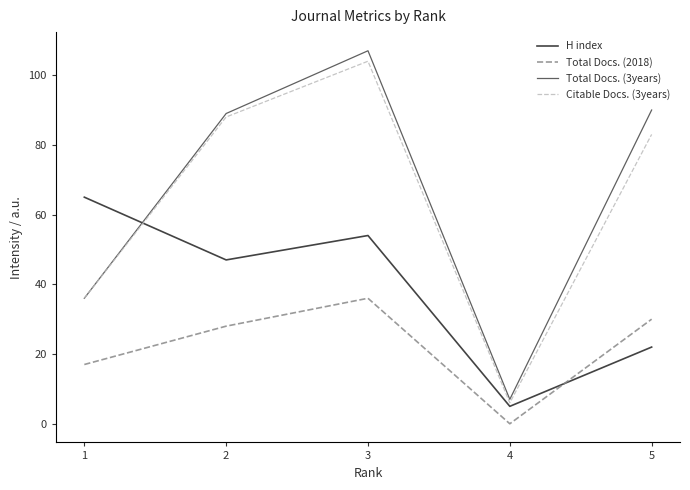

Between which two adjacent categories do Citable Docs. (3years) and H index first intersect?

1 and 2